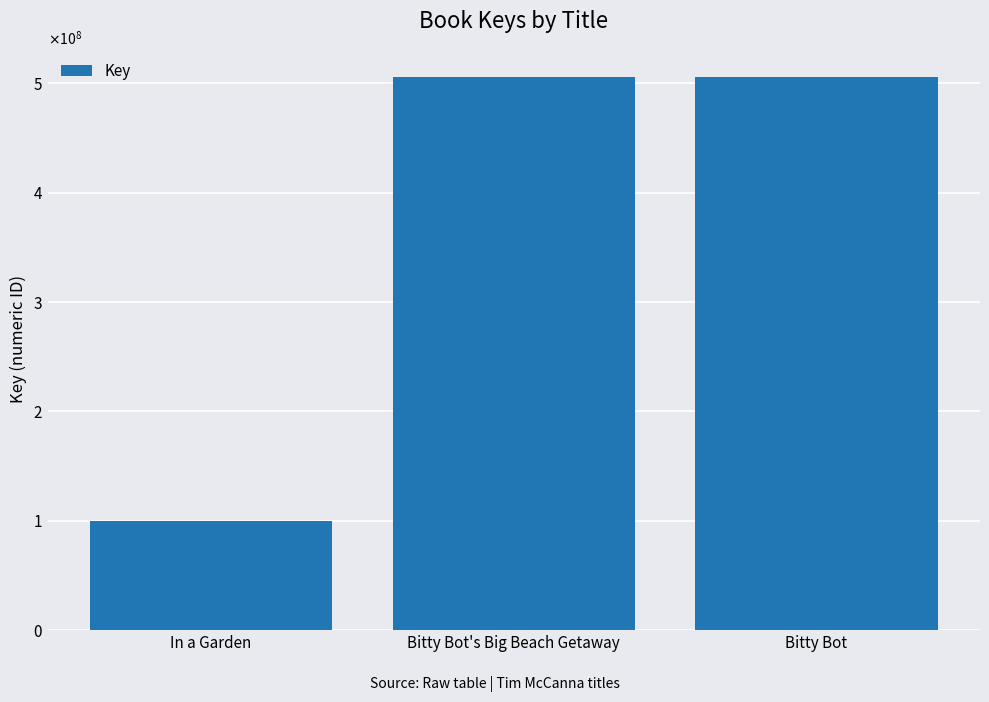

True or false: the data shows 100215708 at In a Garden.

True